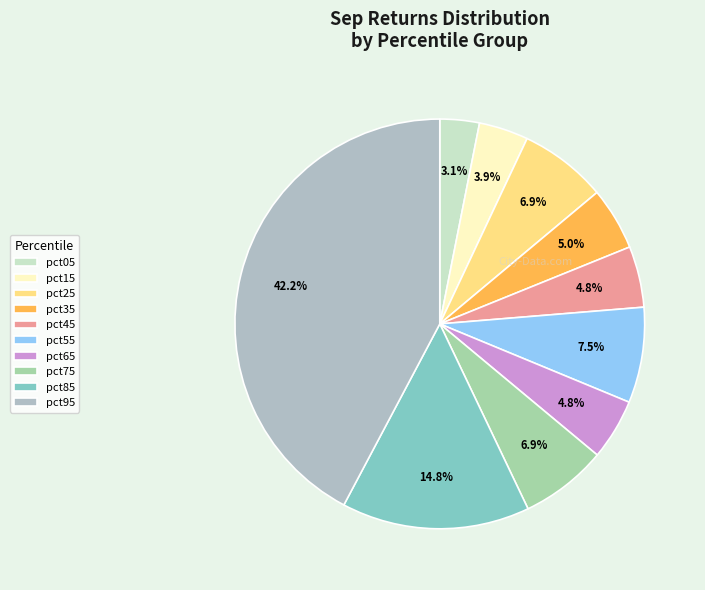

Is there a majority slice in this chart?

No